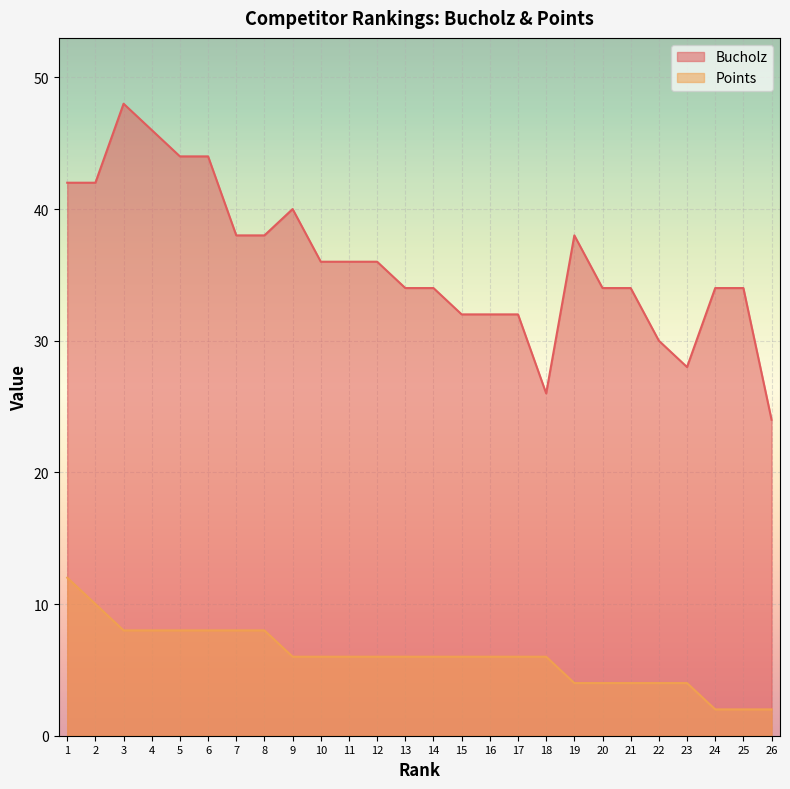

True or false: Points has more than 1 points higher than both neighbors.

False